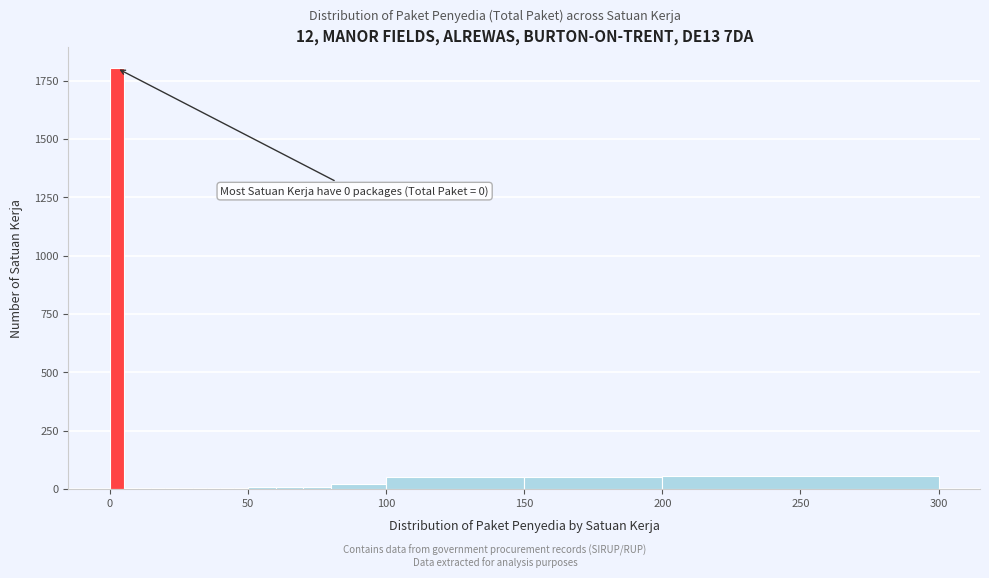

Around what value on the x-axis is the tallest bar? Give the approximate position of its centre, as read against the axis.

5